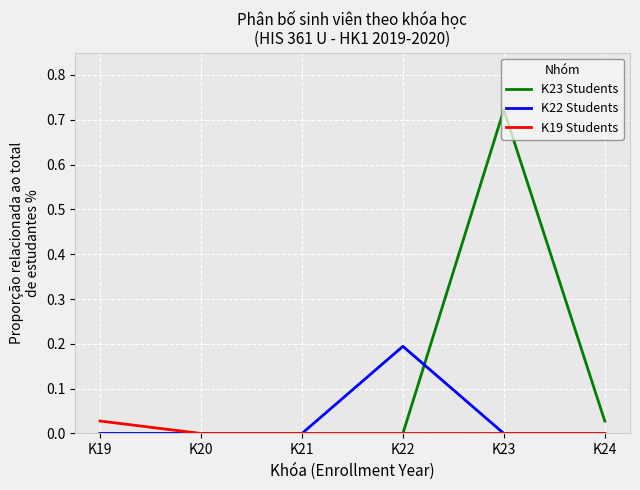

Count the K22 Students values in the range 0 to 1.

6